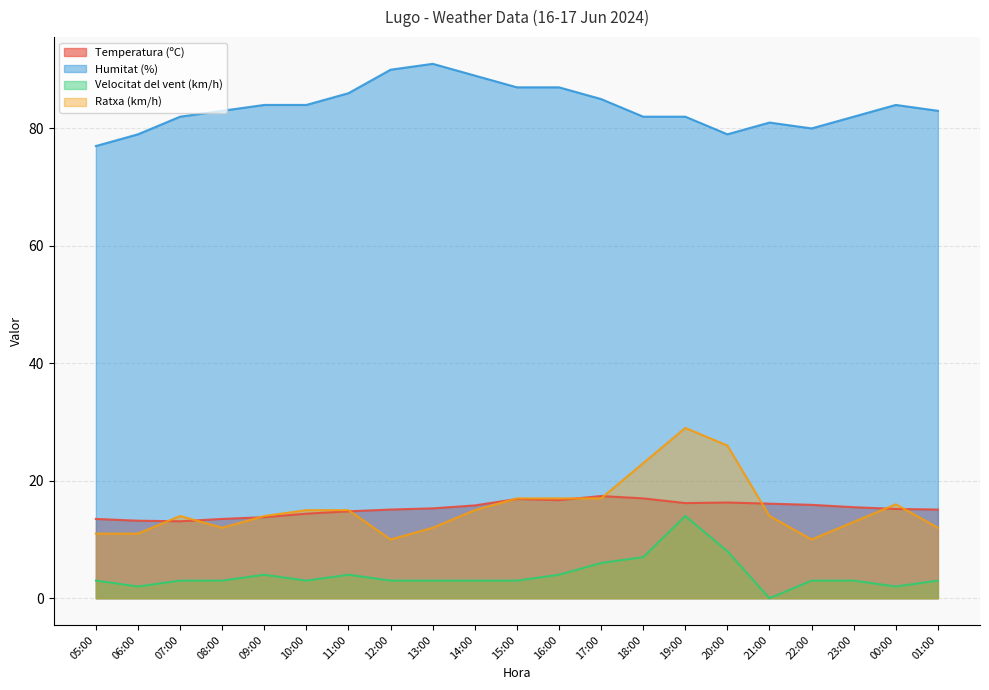

At which category does Ratxa (km/h) reach its first local peak?

07:00